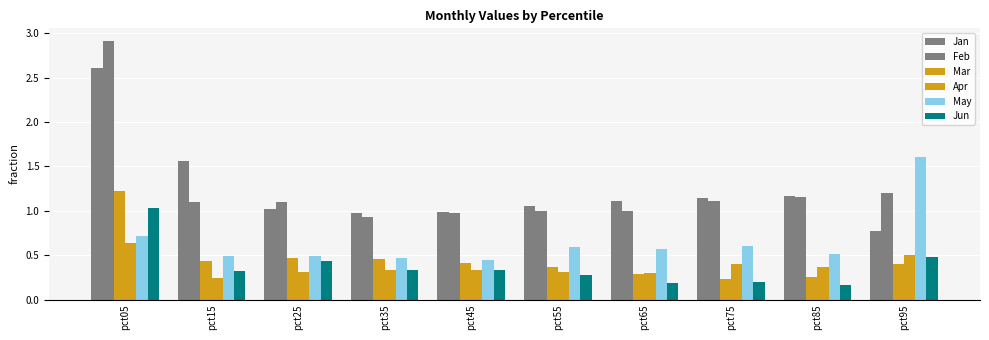

What is the difference between the Apr values at pct25 and pct05?

0.3